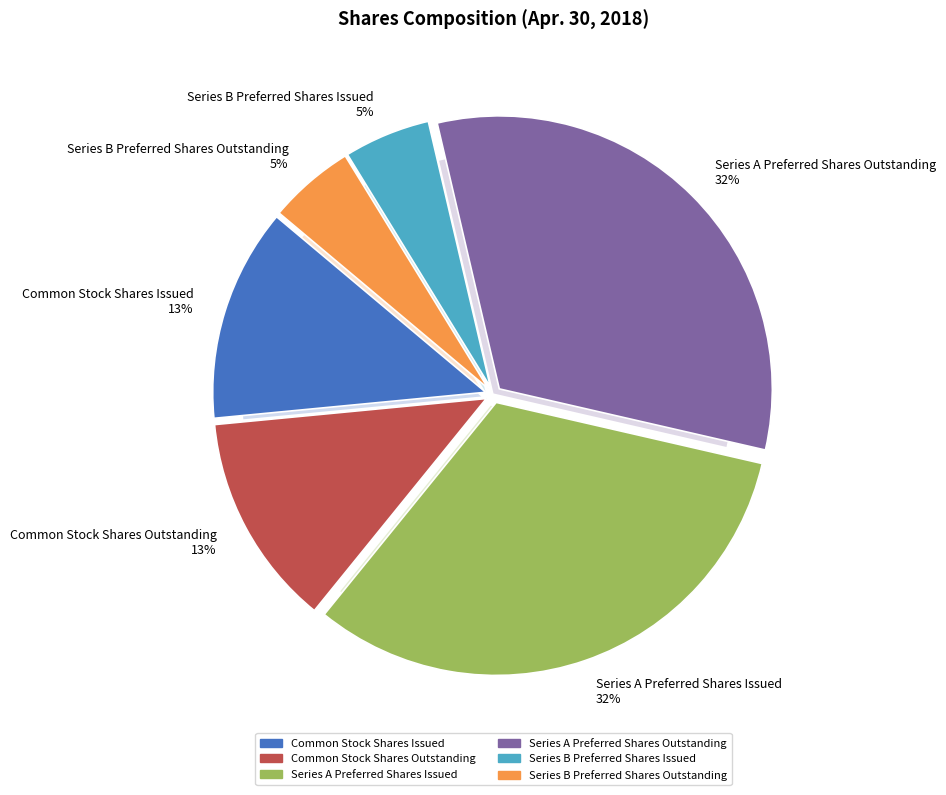

Rank the categories by value from highest to lowest.

Series A Preferred Shares Issued, Series A Preferred Shares Outstanding, Common Stock Shares Issued, Common Stock Shares Outstanding, Series B Preferred Shares Issued, Series B Preferred Shares Outstanding